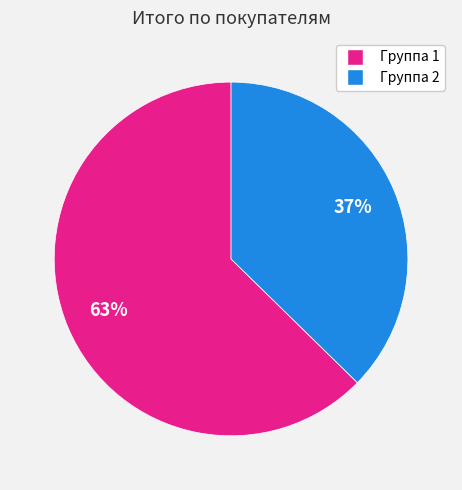

Approximately how many times larger is the value at Группа 2 compared to Группа 1?

0.6